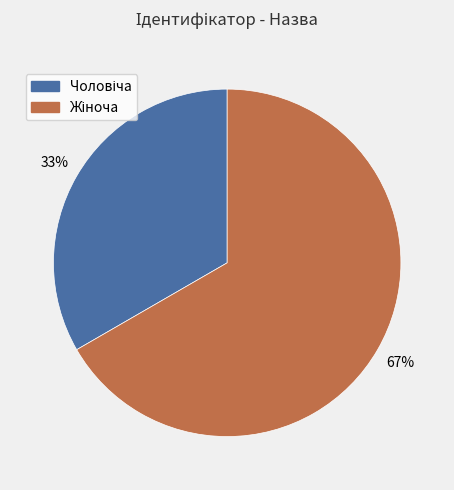

To the nearest percent, what is the average slice percentage?

50%